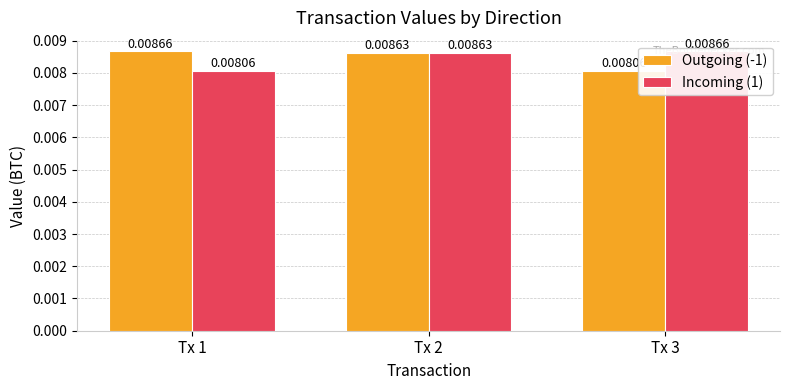

At Tx 3, list the series in order from largest to smallest.

Incoming (1), Outgoing (-1)